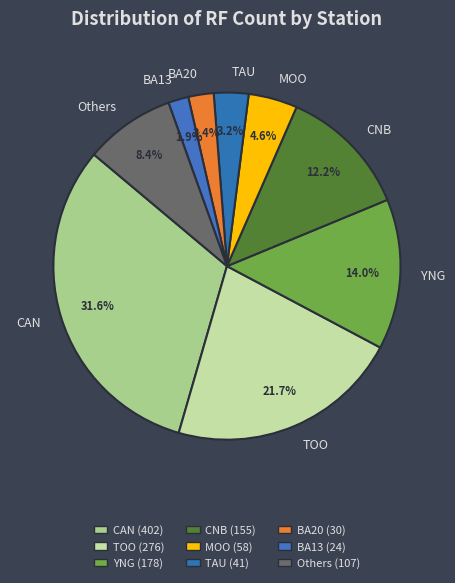

How many segments does this pie chart have?

9